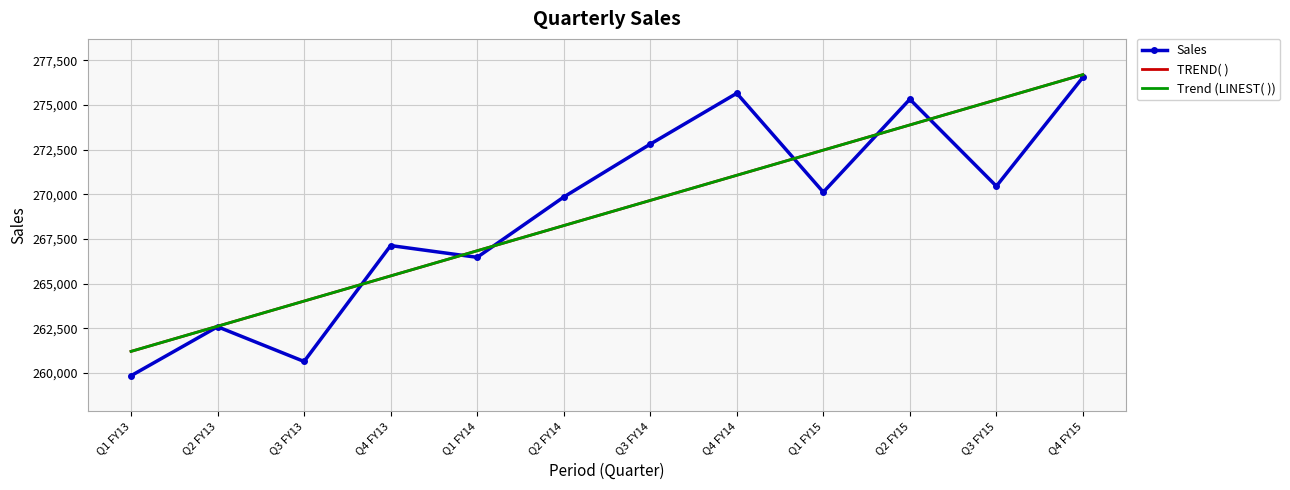

Rank the series at Q3 FY13 from highest to lowest value.

TREND( ), Trend (LINEST( )), Sales